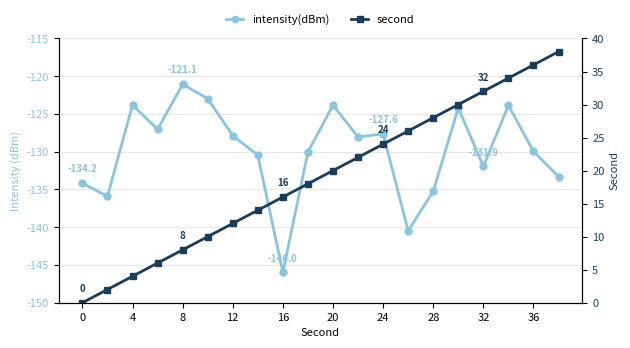

What is the difference between the maximum and second lowest values in the second series?

36.0